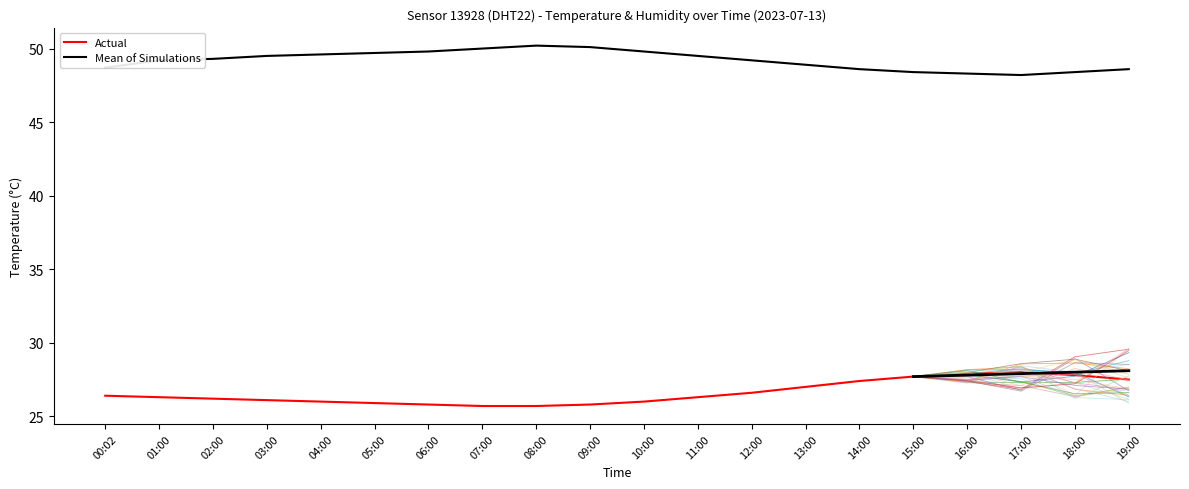

What is the maximum value shown in the chart?

50.2